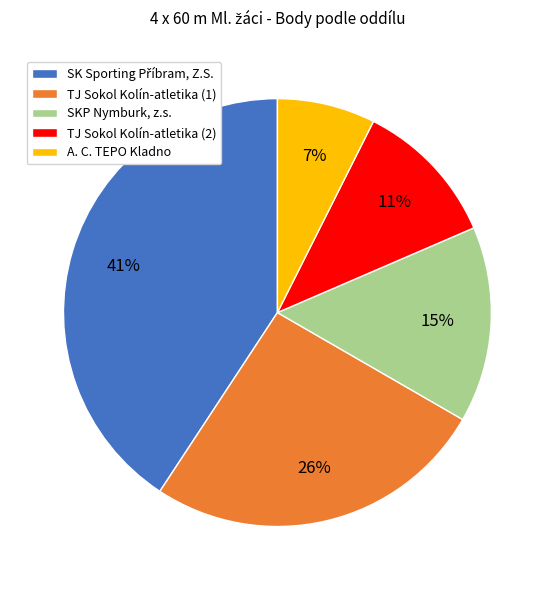

The TJ Sokol Kolín-atletika (2) slice represents 11% of the pie. True or false?

True